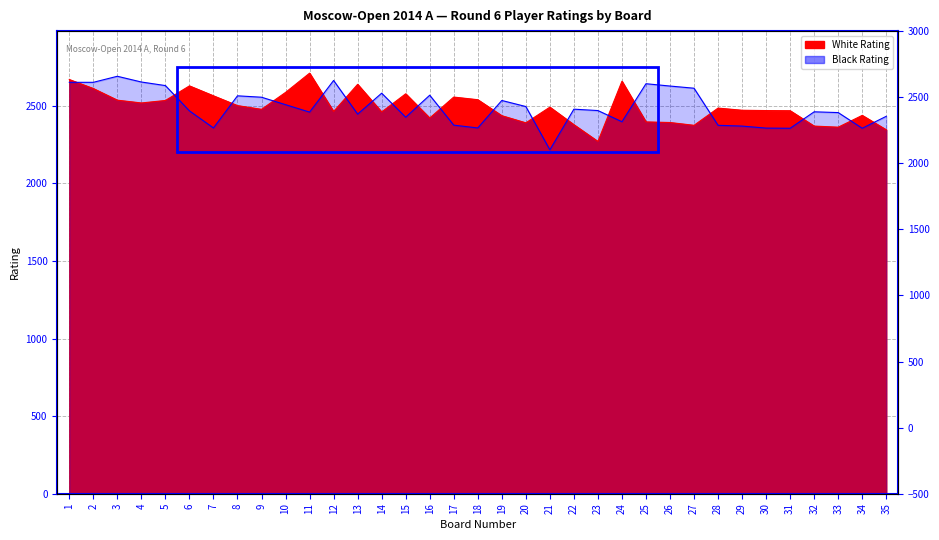

What is the total value across all series at 22?

4856